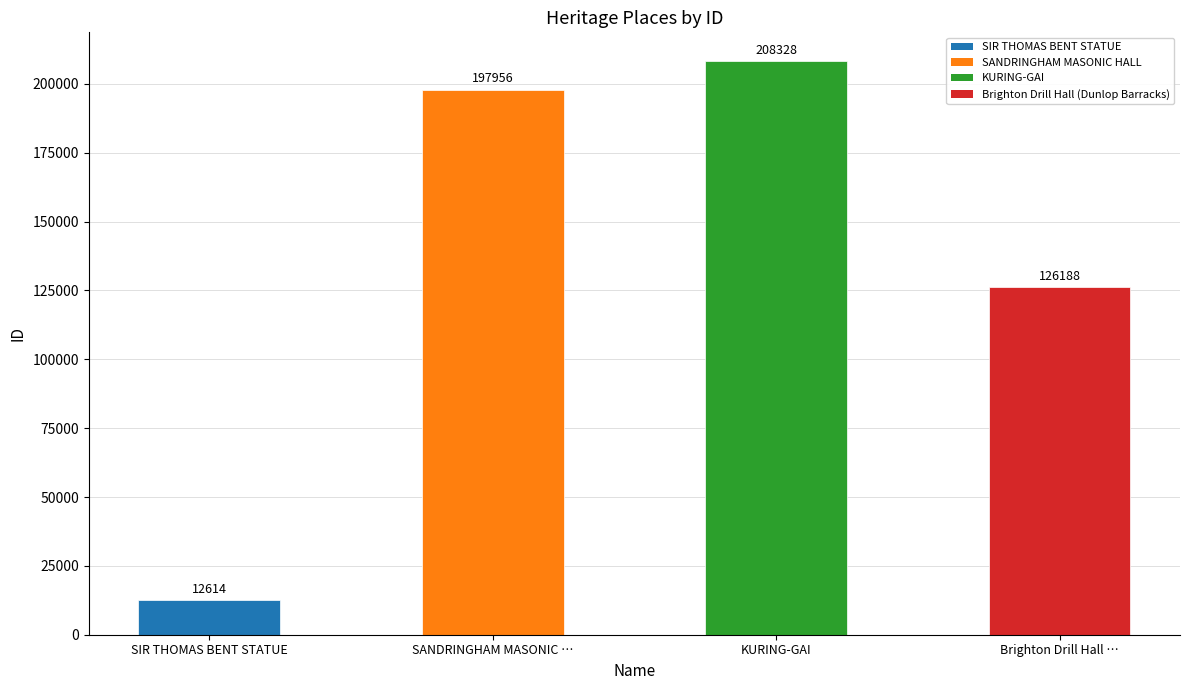

Which label corresponds to the smallest value in the chart?

SIR THOMAS BENT STATUE